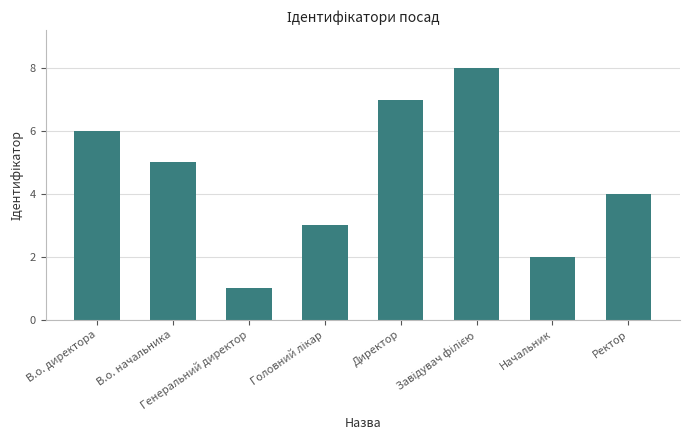

What is the difference between the maximum and minimum values?

7